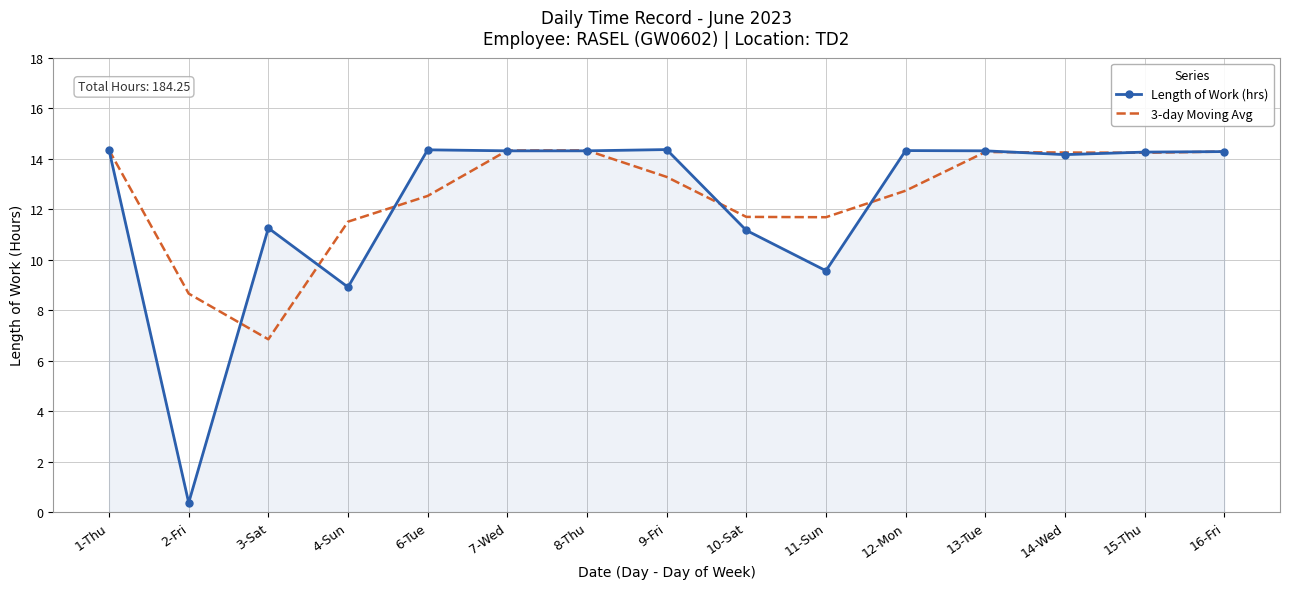

What position from the left is 12-Mon?

11